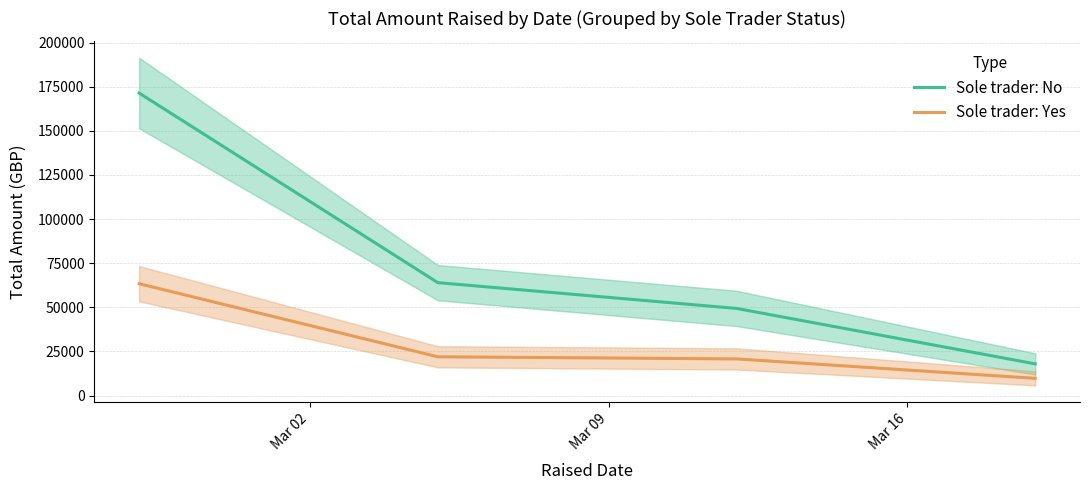

What is the lowest value of the Sole trader: No series?

18000